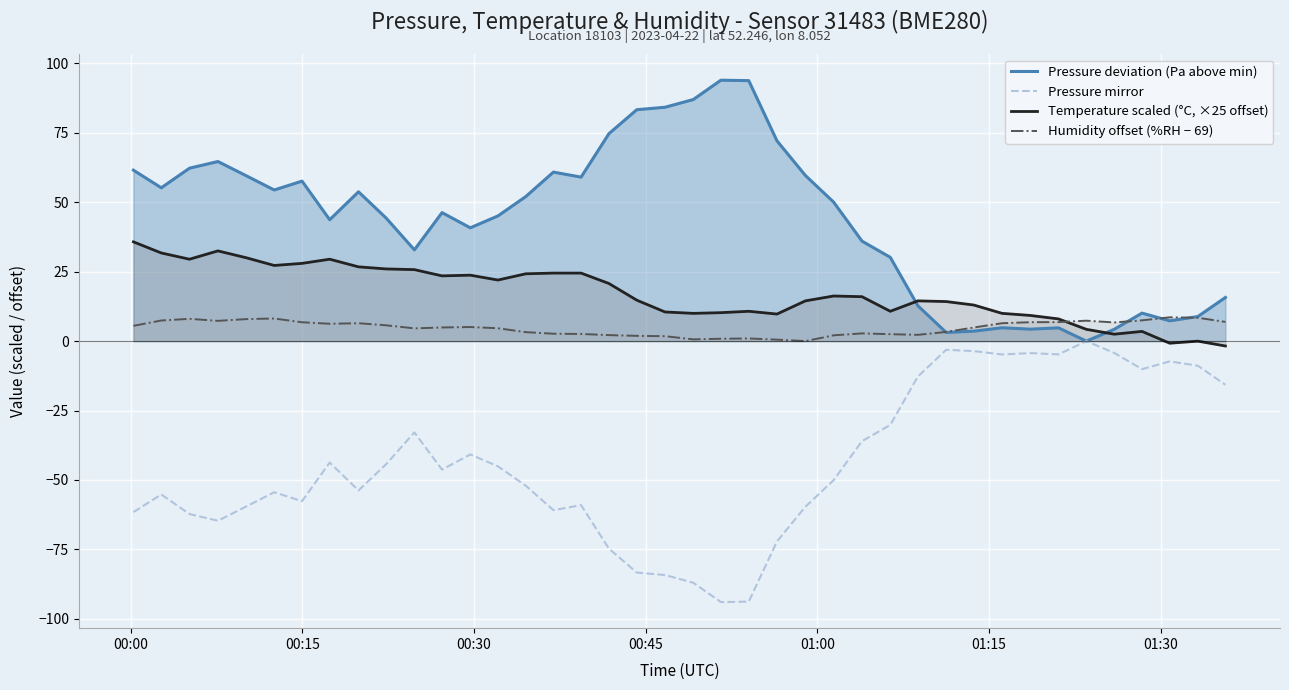

True or false: Humidity offset (%RH − 69) and Pressure mirror intersect in this chart.

False